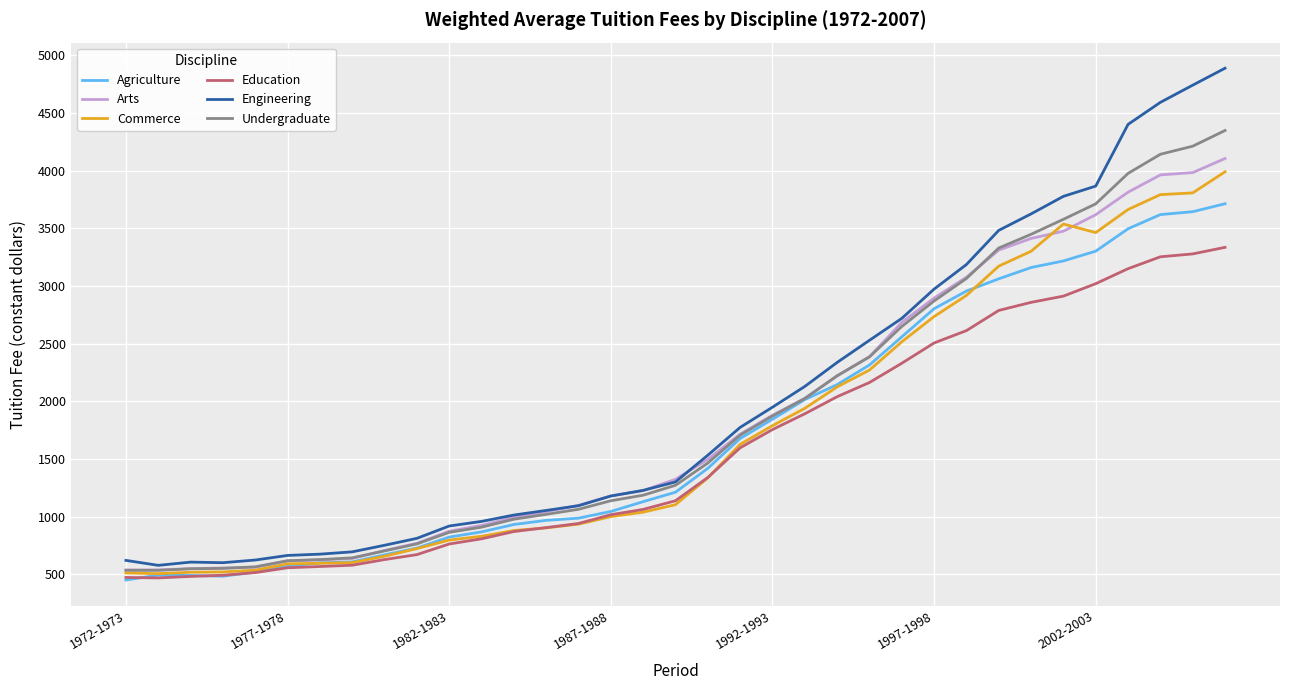

Does the chart display data point markers on the line(s)?

No